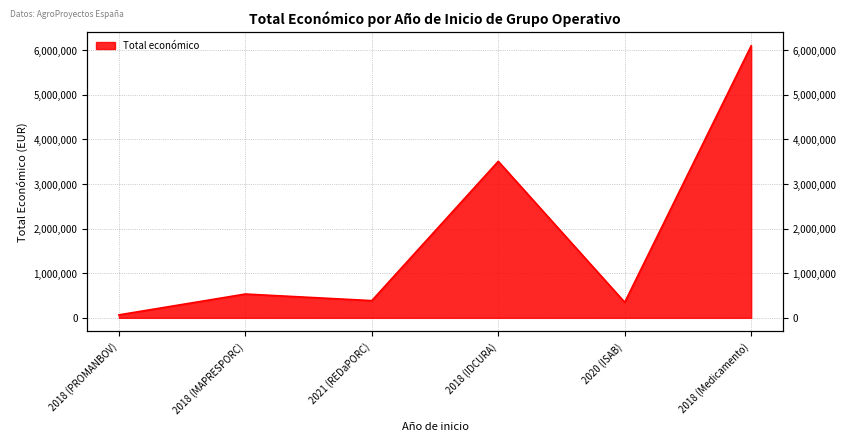

What is the difference between the maximum and minimum values?

6031046